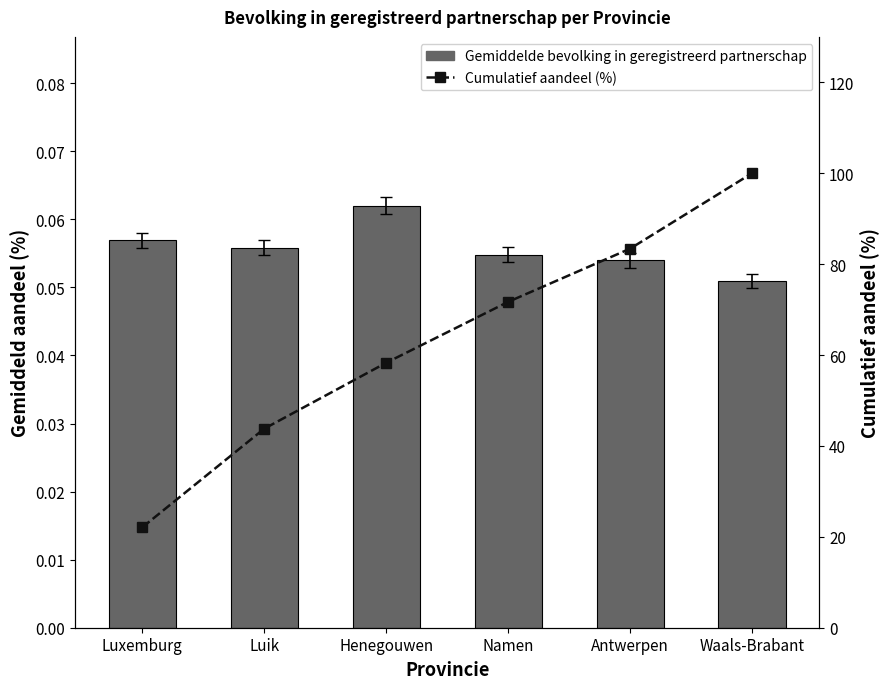

How many data points in Cumulatief aandeel (%) are less than 71?

3